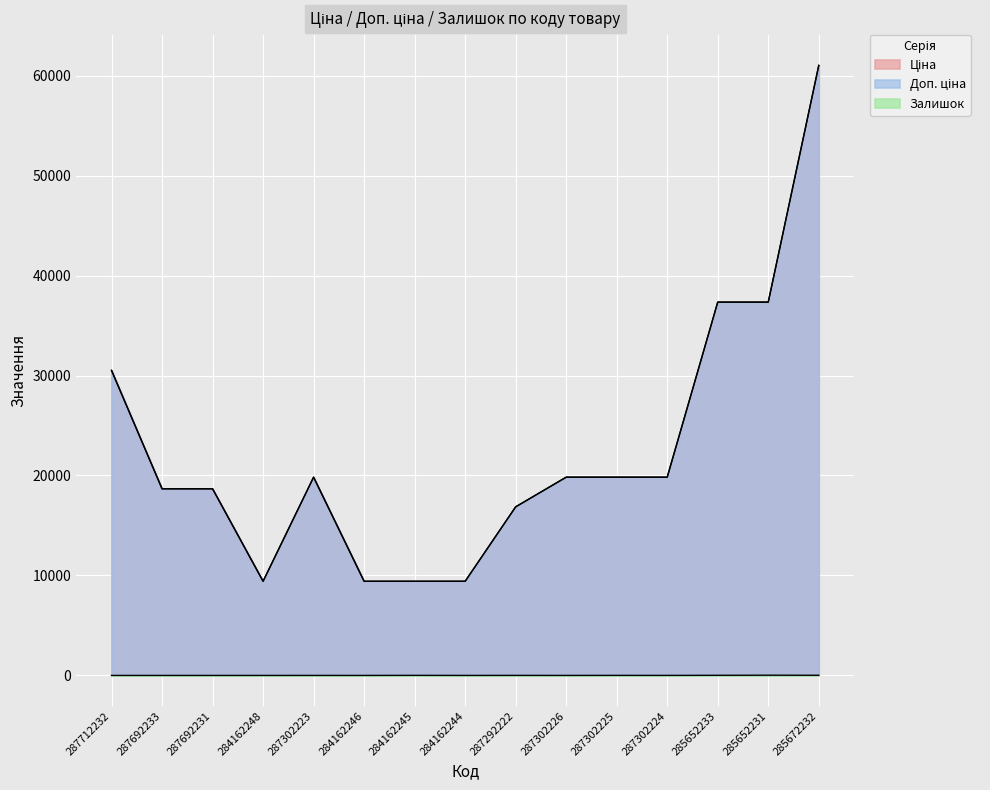

True or false: Доп. ціна has more than 2 points higher than both neighbors.

False